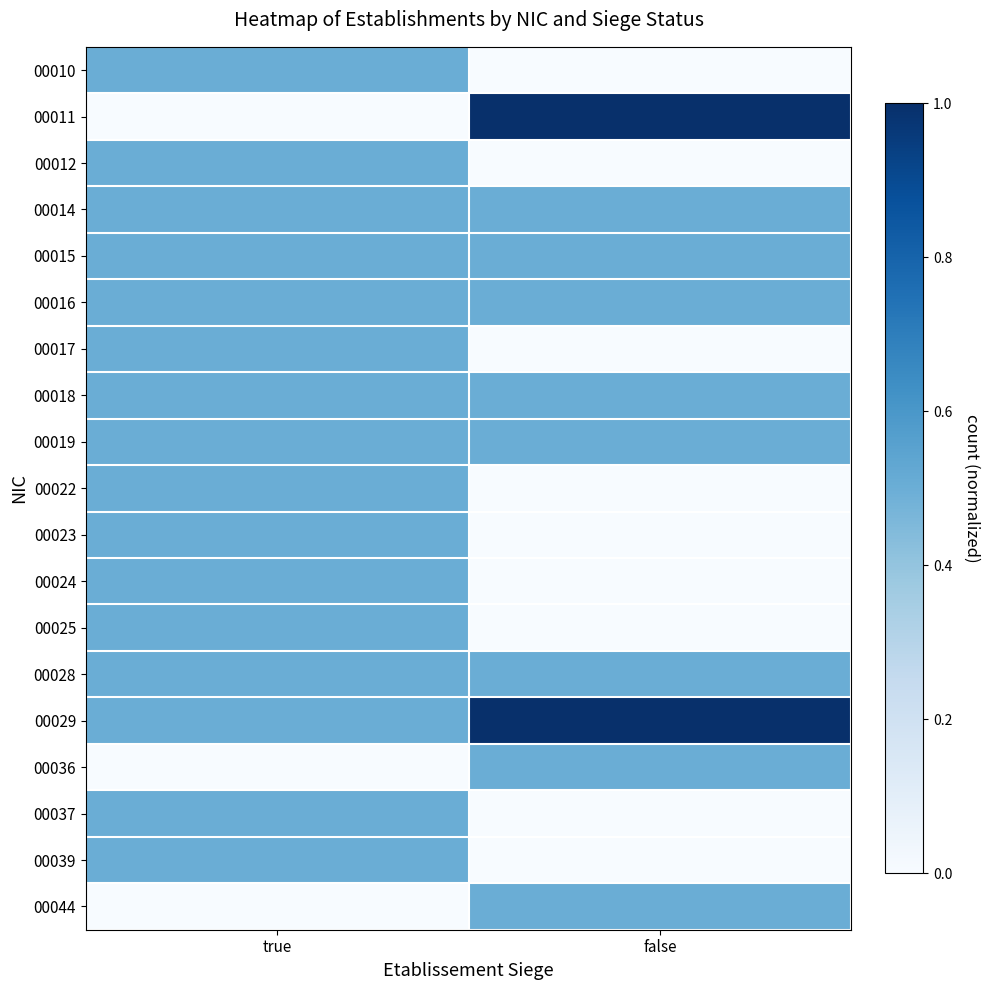

Reading left to right, extract all data points from this chart.

00010: true=0.5	false=0.0
00011: true=0.0	false=1.0
00012: true=0.5	false=0.0
00014: true=0.5	false=0.5
00015: true=0.5	false=0.5
00016: true=0.5	false=0.5
00017: true=0.5	false=0.0
00018: true=0.5	false=0.5
00019: true=0.5	false=0.5
00022: true=0.5	false=0.0
00023: true=0.5	false=0.0
00024: true=0.5	false=0.0
00025: true=0.5	false=0.0
00028: true=0.5	false=0.5
00029: true=0.5	false=1.0
00036: true=0.0	false=0.5
00037: true=0.5	false=0.0
00039: true=0.5	false=0.0
00044: true=0.0	false=0.5